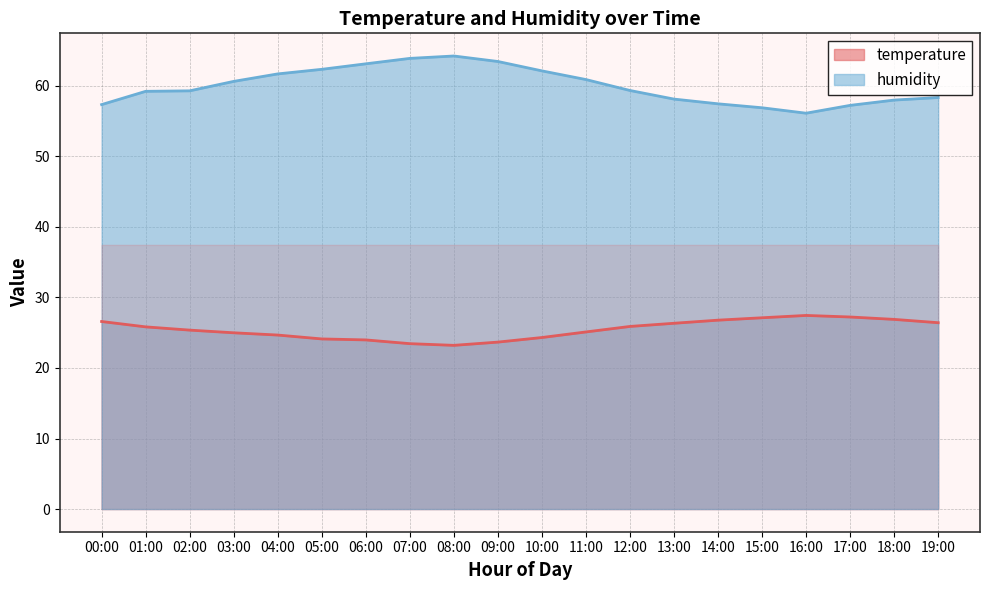

Which category has the highest value in the temperature series?

16:00